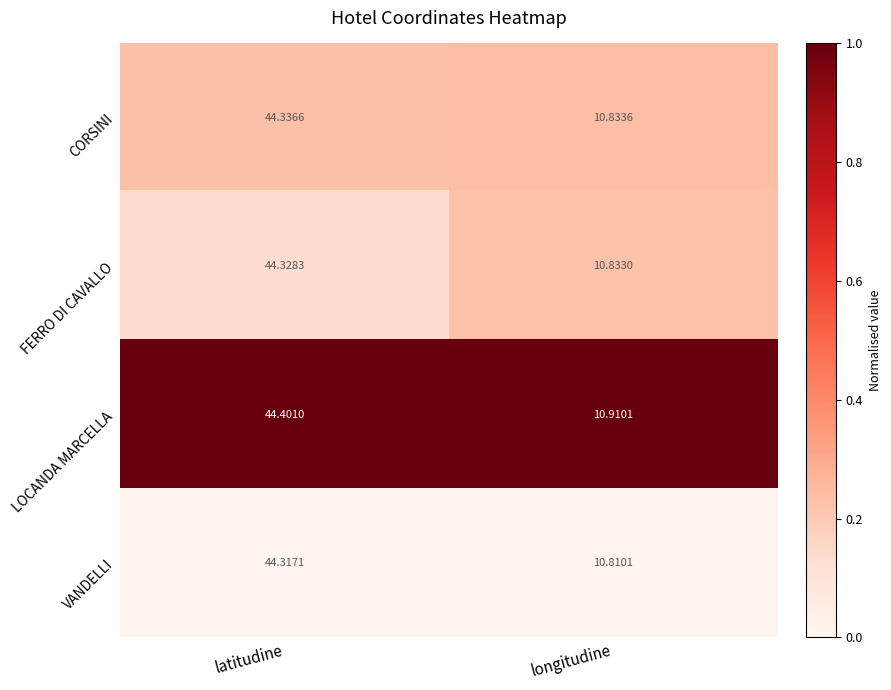

At longitudine, list the series in order from smallest to largest.

VANDELLI, FERRO DI CAVALLO, CORSINI, LOCANDA MARCELLA